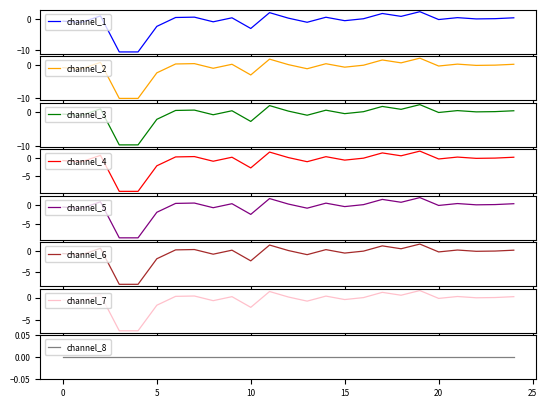

What is the lowest value of the channel_1 series?

-10.7